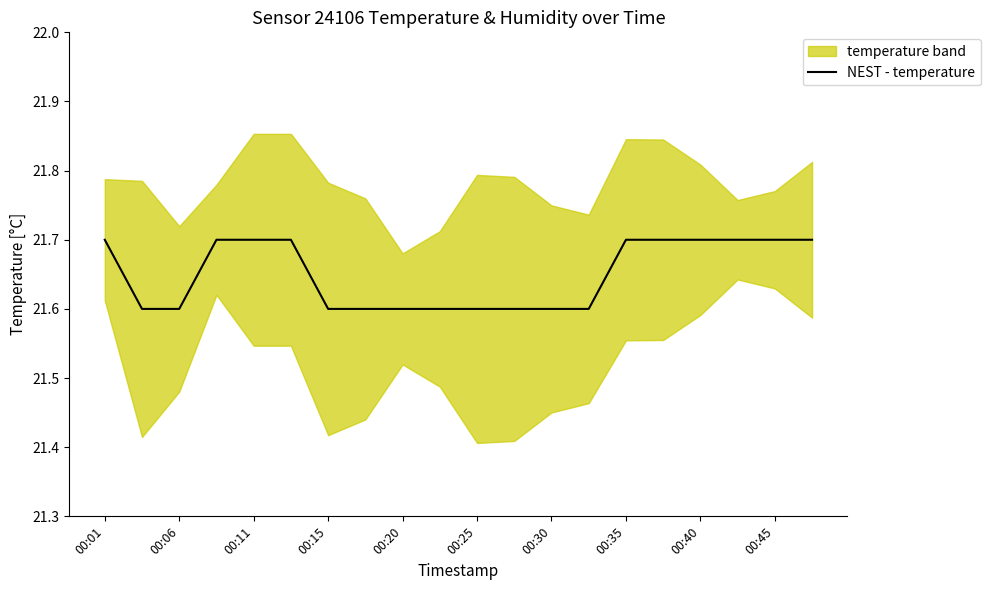

True or false: NEST - temperature has a value of 9.3 at 00:06.

False